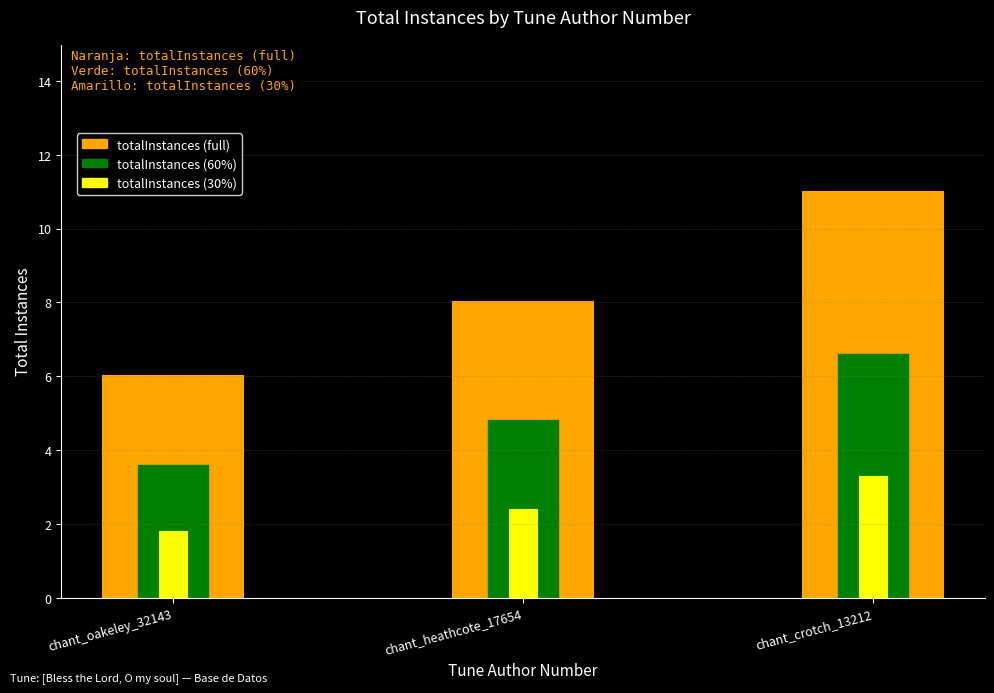

At which category does the chart reach its peak across all series?

chant_crotch_13212